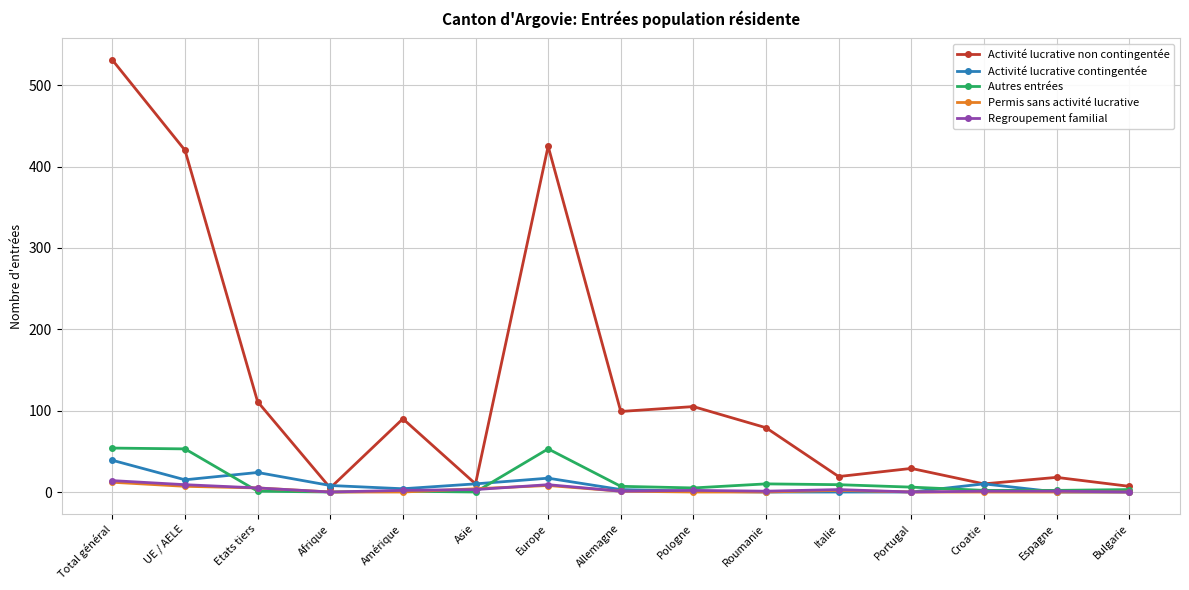

The Activité lucrative non contingentée series shows 10 at Croatie. True or false?

True